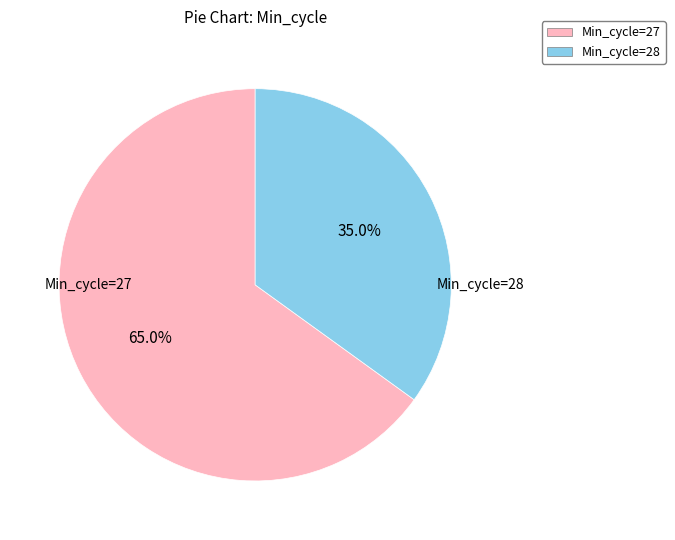

Is there a majority slice in this chart?

Yes